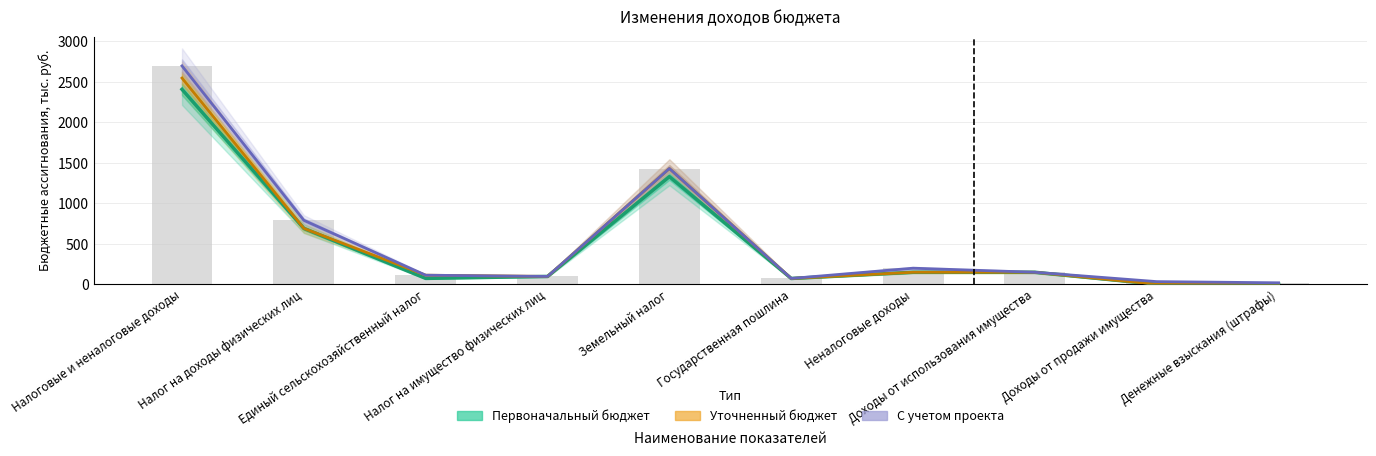

What is the difference between the maximum and second lowest values in the Первоначальный бюджет series?

2406.2